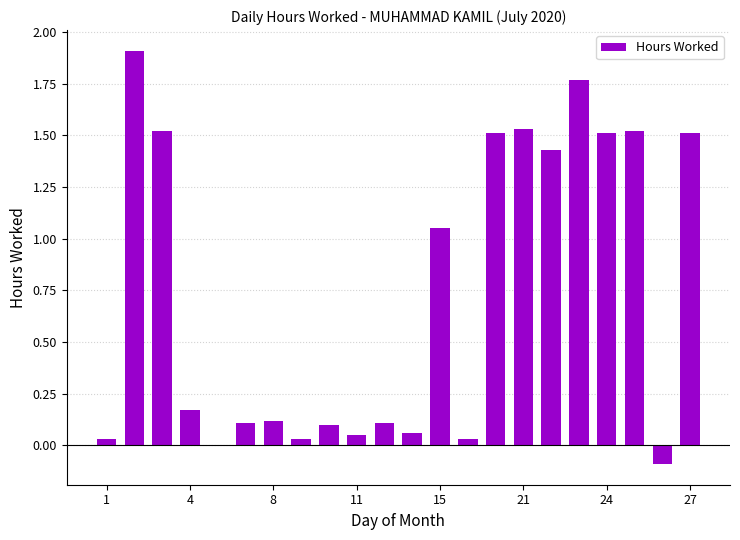

Does the chart contain stacked bars?

No